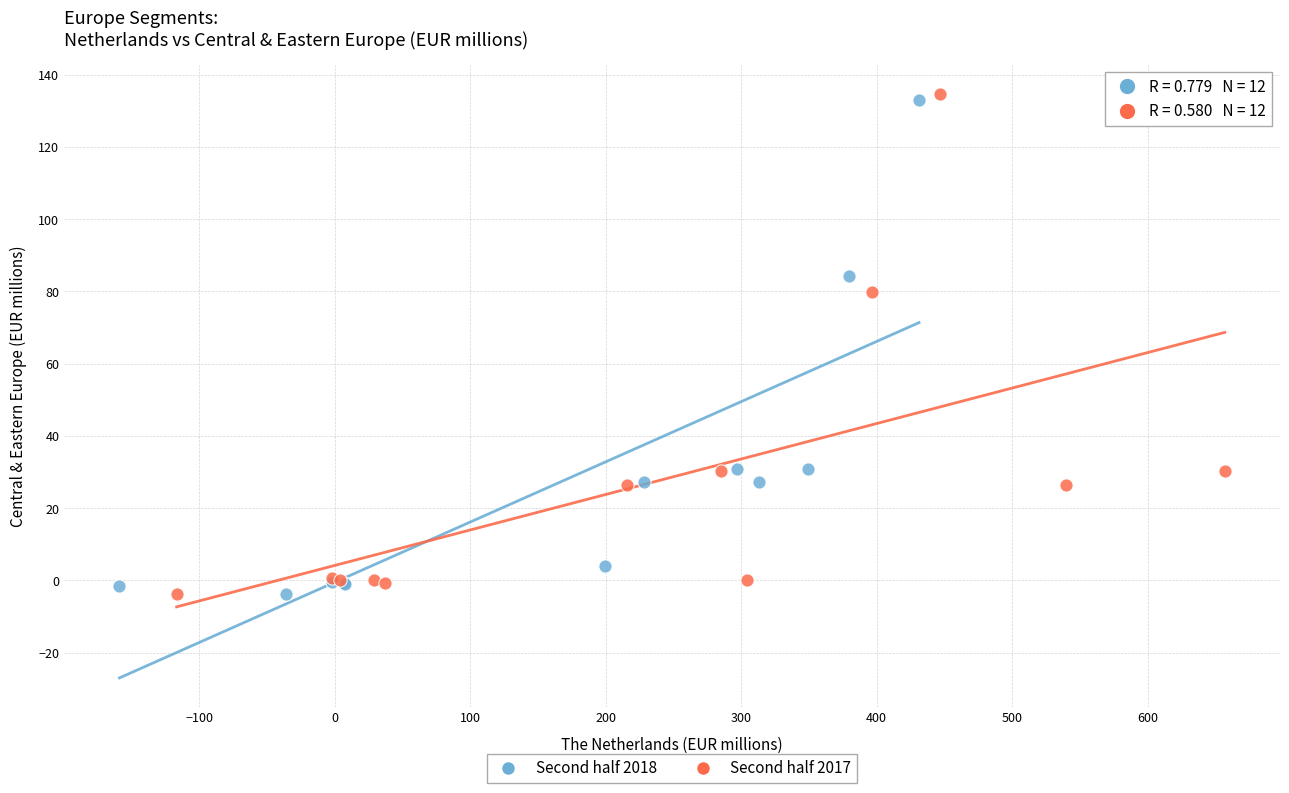

What are all the series names shown in the legend?

Second half 2018, Second half 2017